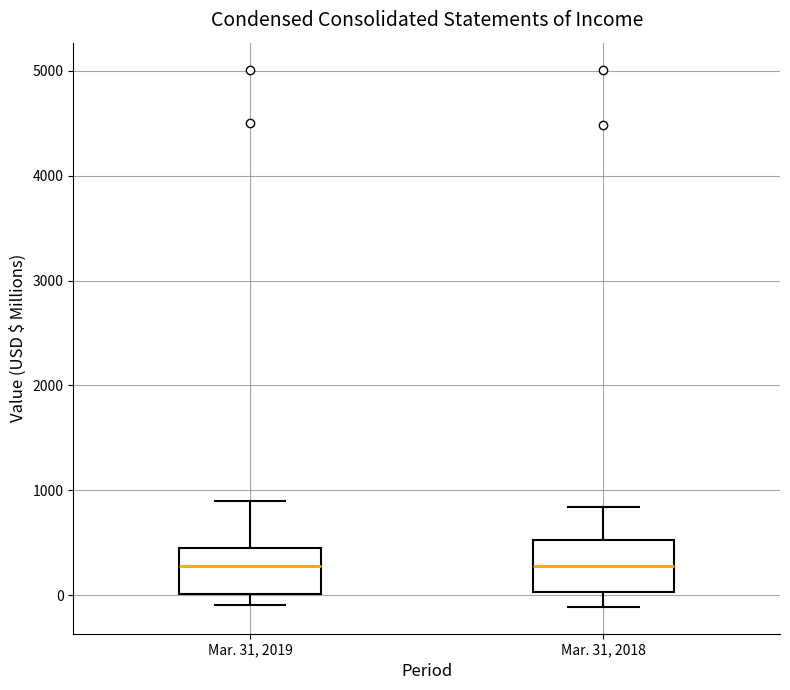

Reading left to right, transcribe this box plot: for each box, give where its median line is, the range the box spans, and where its two whiskers end, as read against the y-axis. The values are not printed on the chart, so give them approximately, as read against the axis.

Mar. 31, 2019: median 300, box 0 to 500, whiskers -100 to 900
Mar. 31, 2018: median 300, box 0 to 500, whiskers -100 to 800